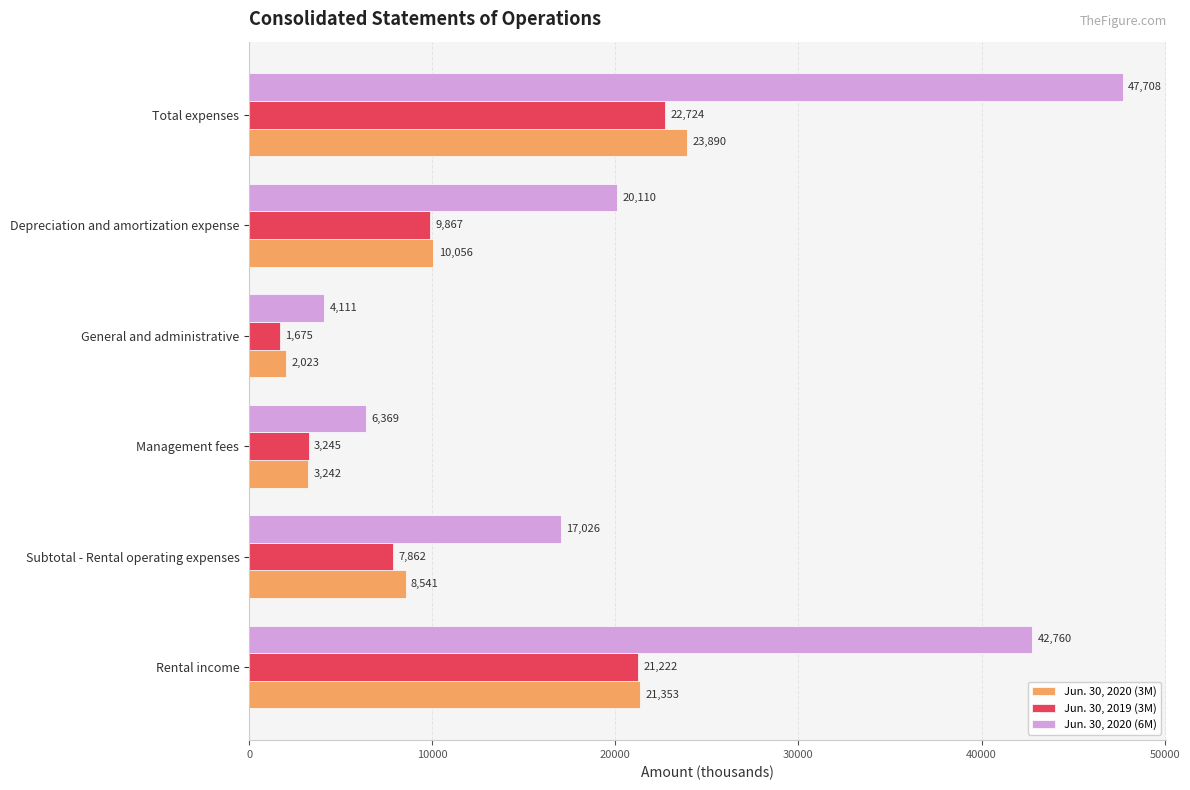

What is the sum of the Jun. 30, 2020 (6M) values at General and administrative and Depreciation and amortization expense?

24221